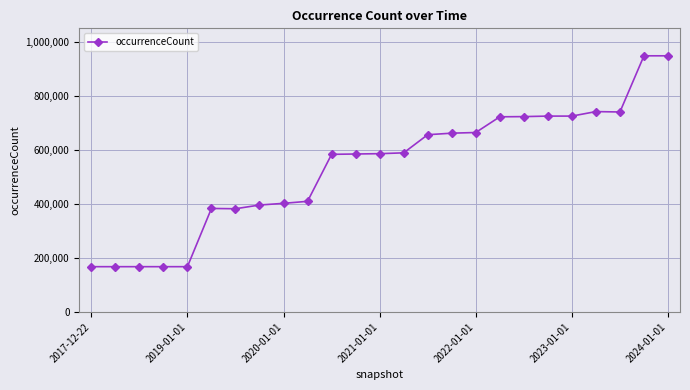

What is the value of the 13th point from the left?

585970